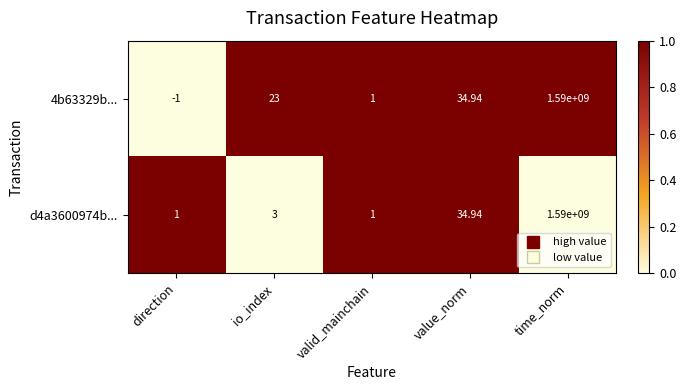

Is the value of 4b63329b... at io_index greater than the value of d4a3600974b... at time_norm?

No